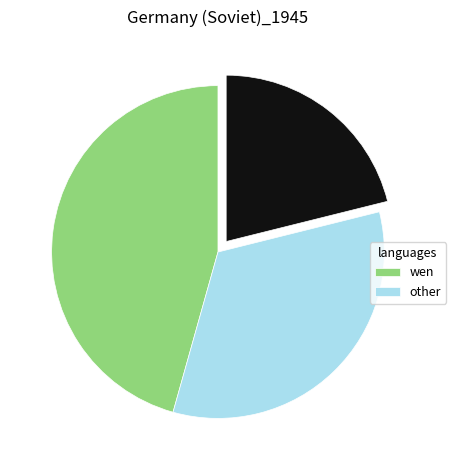

Does any single category account for the majority?

No